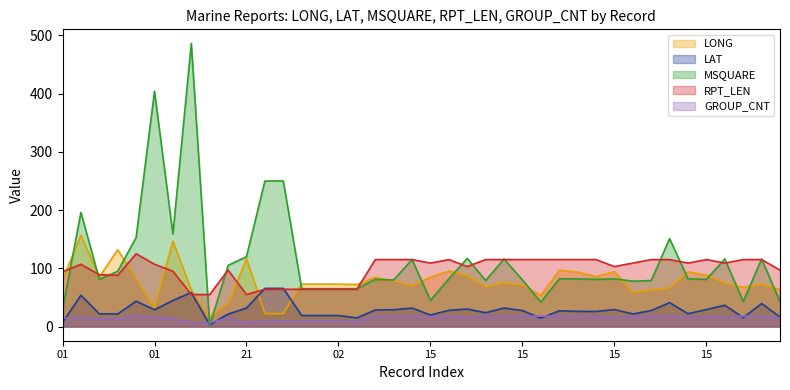

How many lines are shown in the chart?

5